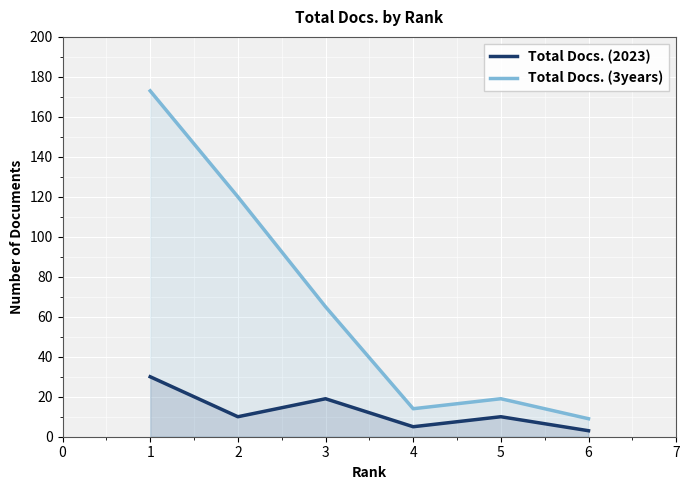

Which label corresponds to the largest value in the chart?

1